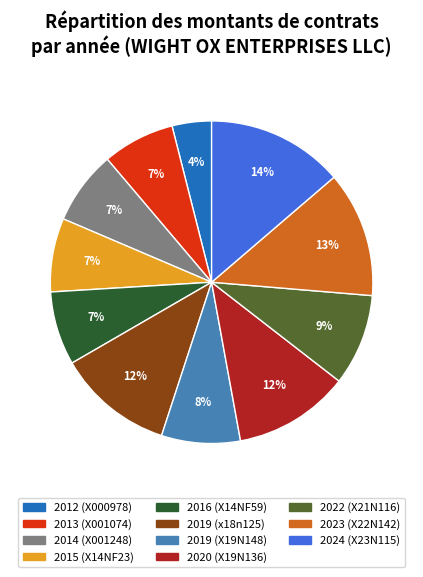

Is it true that 2019 (x18n125) is 12% of the pie?

True